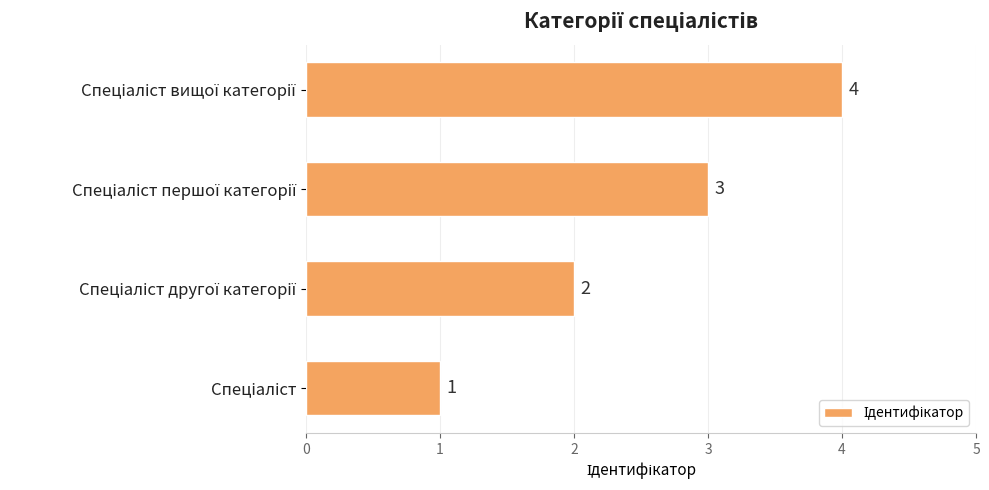

What is the difference between the maximum and second lowest values?

2